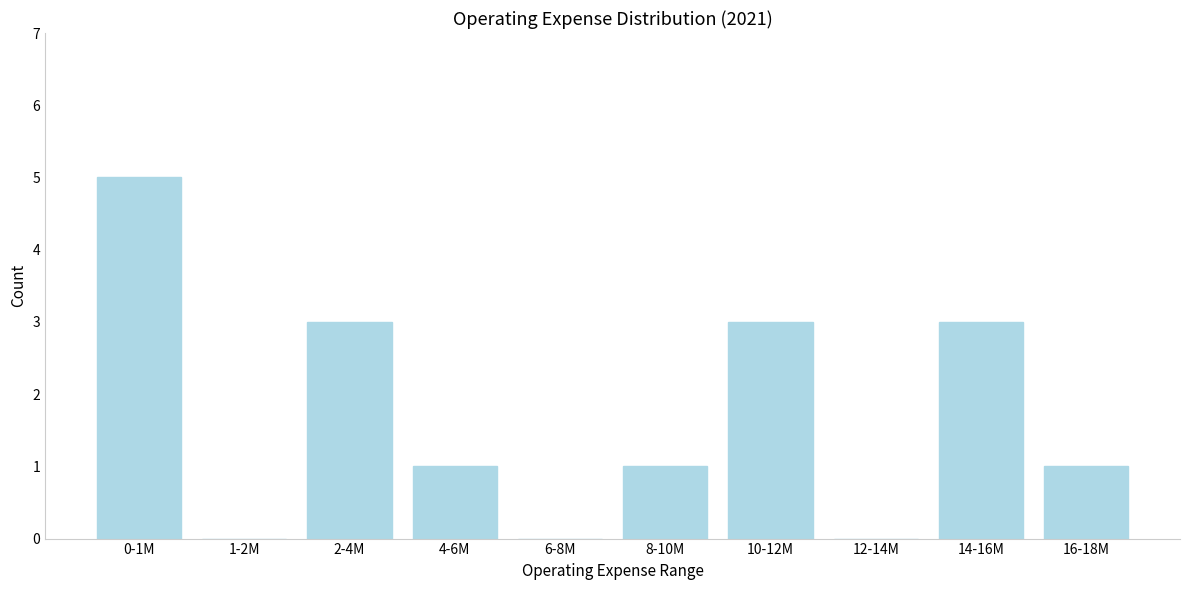

Reading left to right, transcribe all the data shown in this chart.

0-1M=5	1-2M=0	2-4M=3	4-6M=1	6-8M=0	8-10M=1	10-12M=3	12-14M=0	14-16M=3	16-18M=1